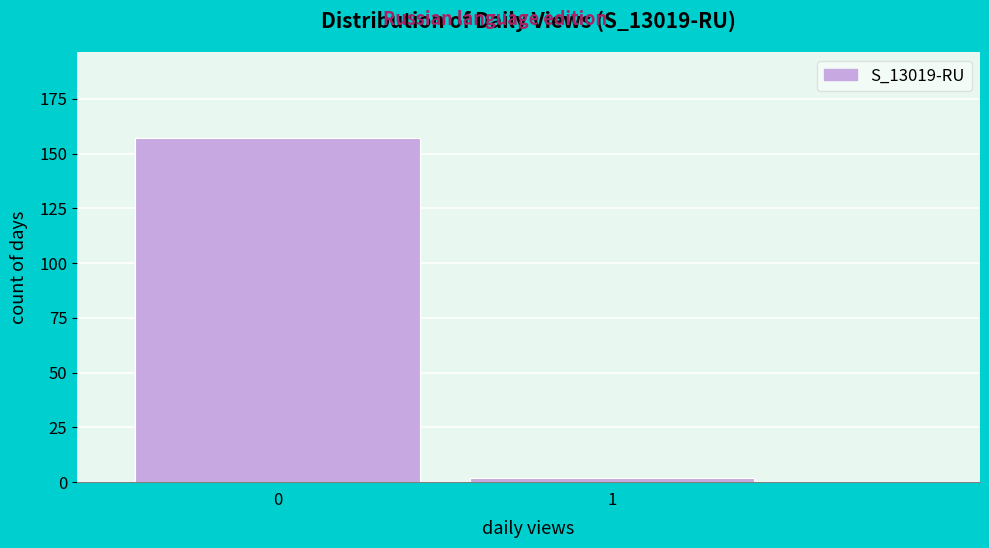

Reading right to left, transcribe all the data shown in this chart.

2	157